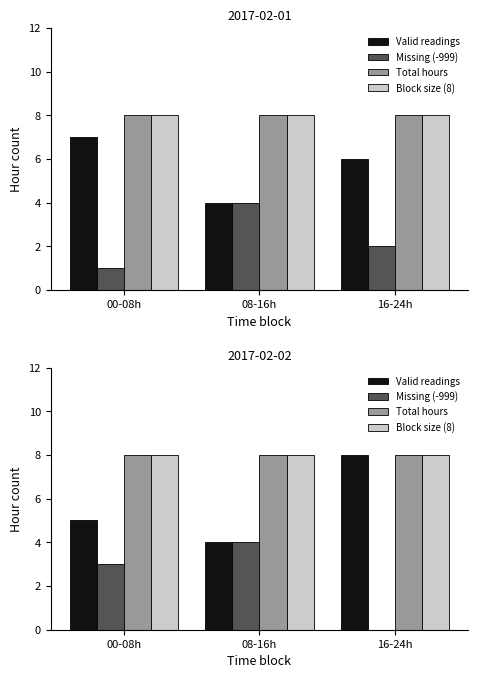

What is the maximum value for Valid readings?

8